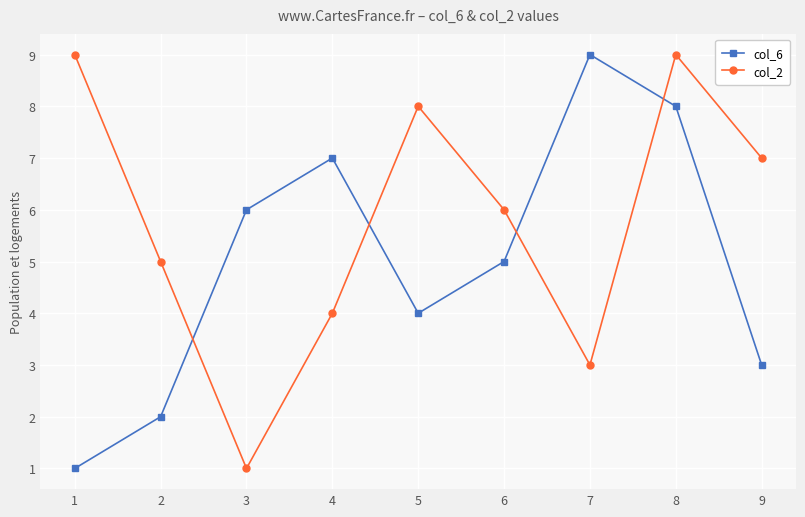

At which category is the sum across all series the highest?

8